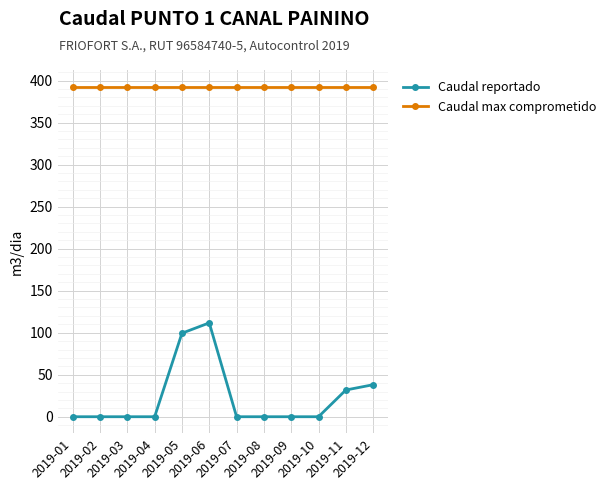

Reading left to right, list all the values displayed in this chart.

Caudal reportado: 2019-01=0.0	2019-02=0.0	2019-03=0.0	2019-04=0.0	2019-05=99.4	2019-06=111.7	2019-07=0.0	2019-08=0.0	2019-09=0.0	2019-10=0.0	2019-11=31.8	2019-12=38.1
Caudal max comprometido: 2019-01=393.0	2019-02=393.0	2019-03=393.0	2019-04=393.0	2019-05=393.0	2019-06=393.0	2019-07=393.0	2019-08=393.0	2019-09=393.0	2019-10=393.0	2019-11=393.0	2019-12=393.0